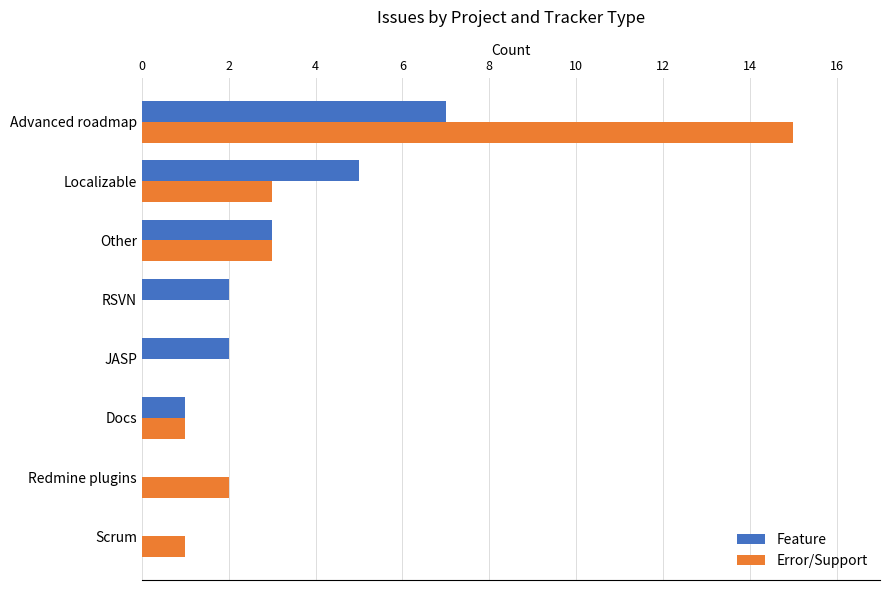

Where is Feature nearest to the value 3?

Other